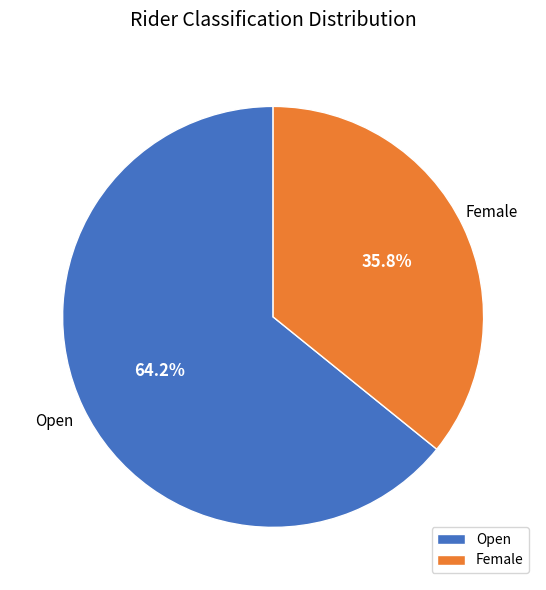

Is it true that Female is 36% of the pie?

True